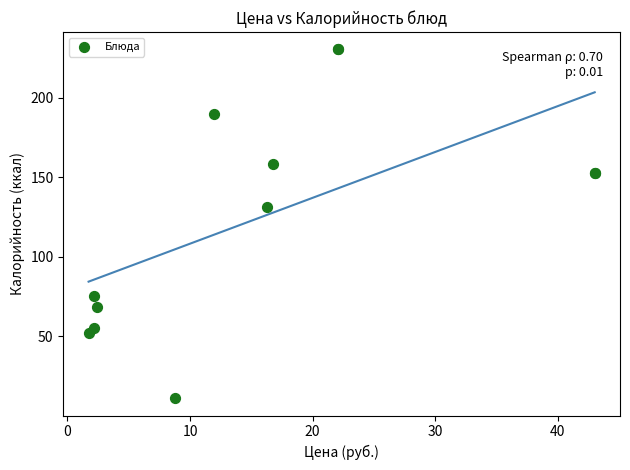

What Y value in the scatter plot is closest to 120?

130.9